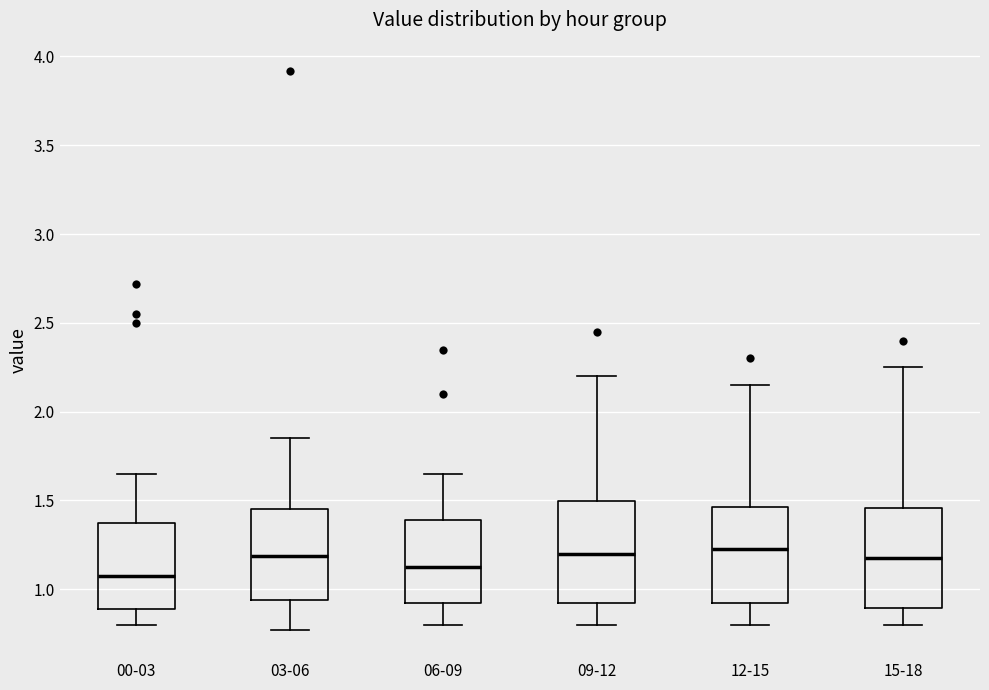

Where is the lower edge of the box for 12-15 on the y-axis? The values are not printed on the chart, so give them approximately, as read against the axis.

0.90